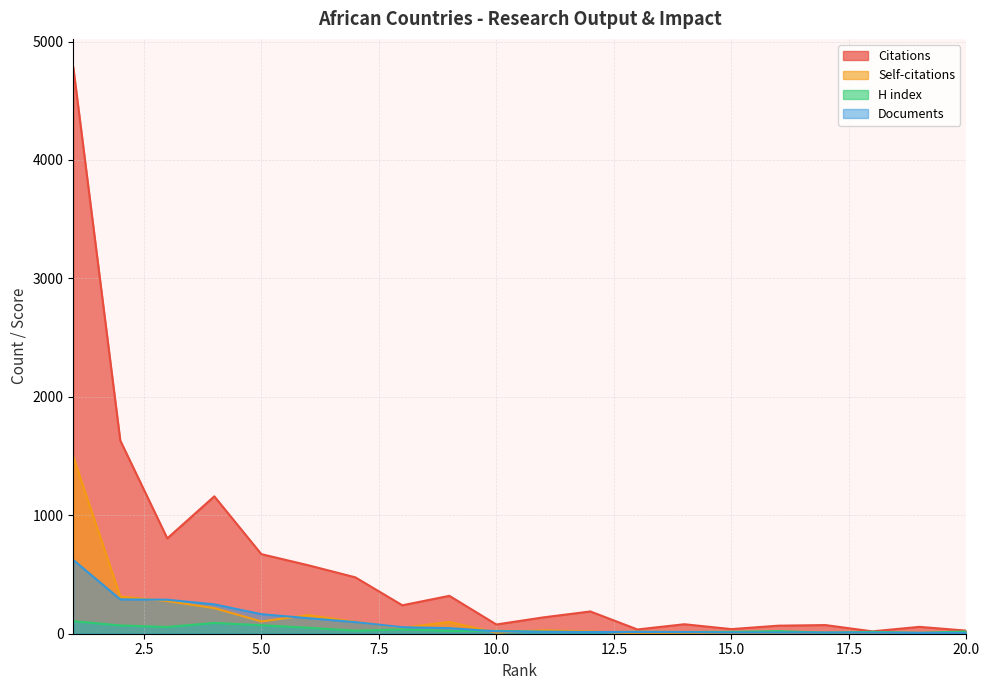

What is the minimum value shown in the chart?

2